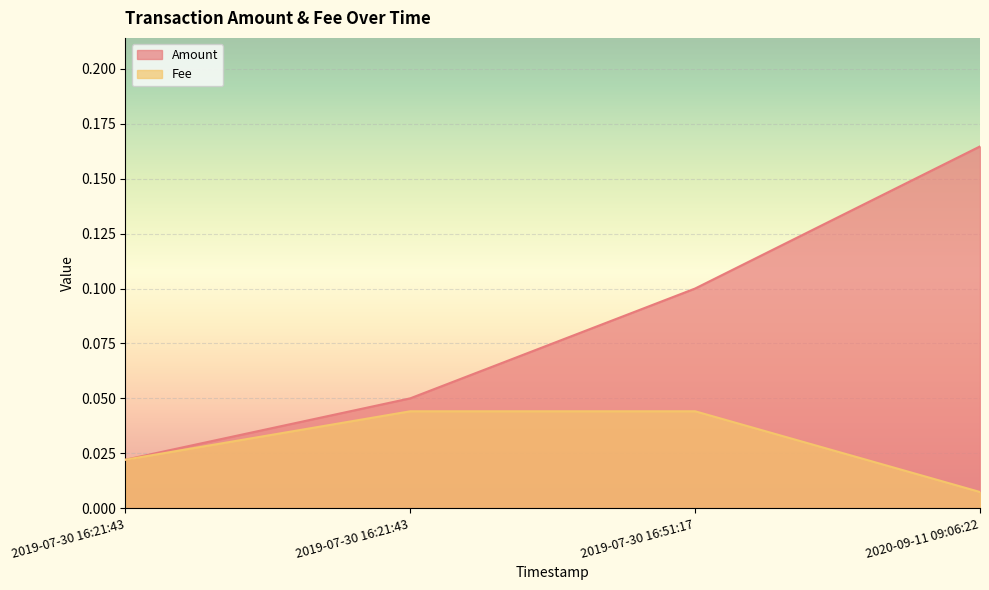

True or false: Amount and Fee intersect in this chart.

False